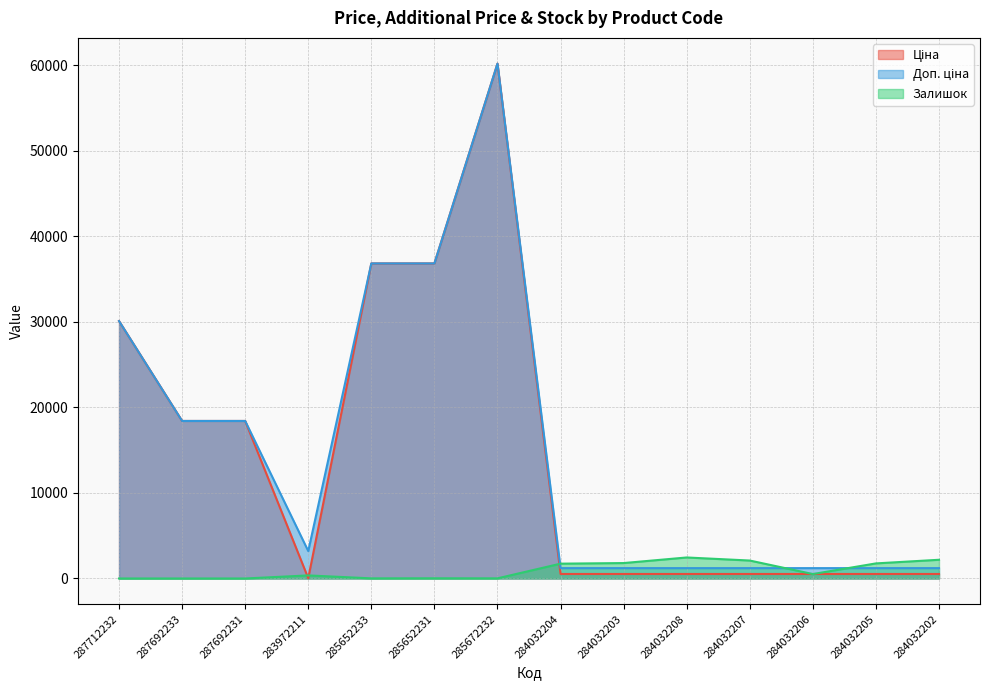

Does the chart have visible grid lines?

Yes